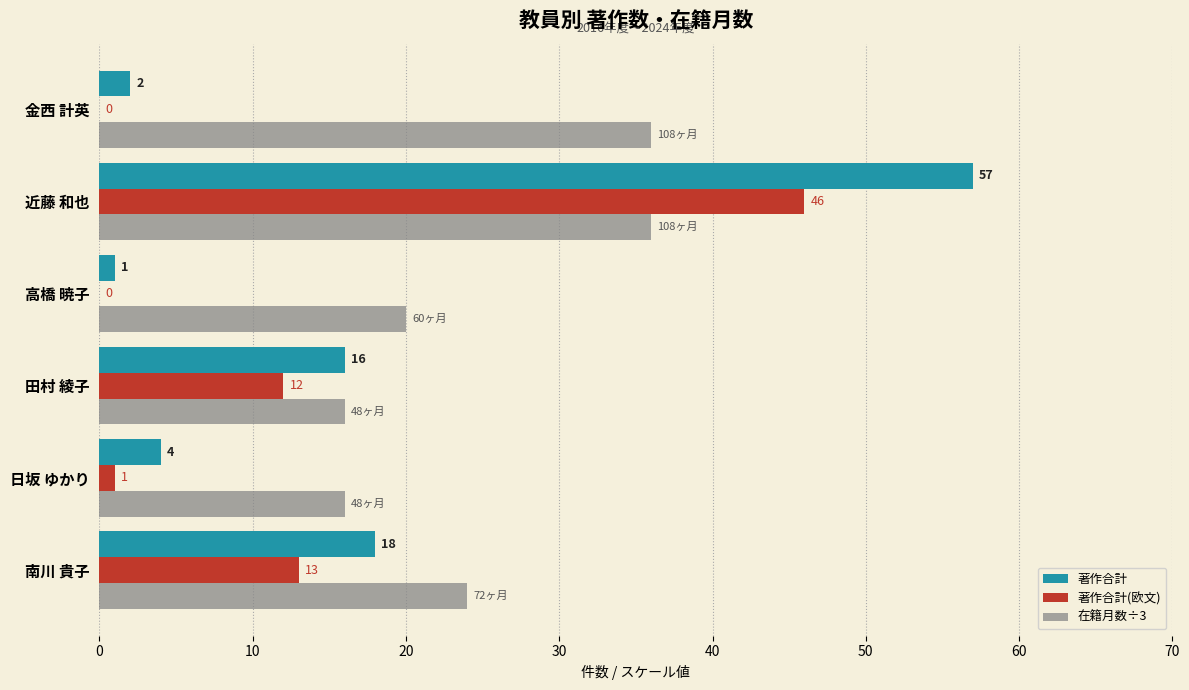

Is the value of 著作合計(欧文) at 近藤 和也 greater than the value of 在籍月数÷3 at 南川 貴子?

Yes